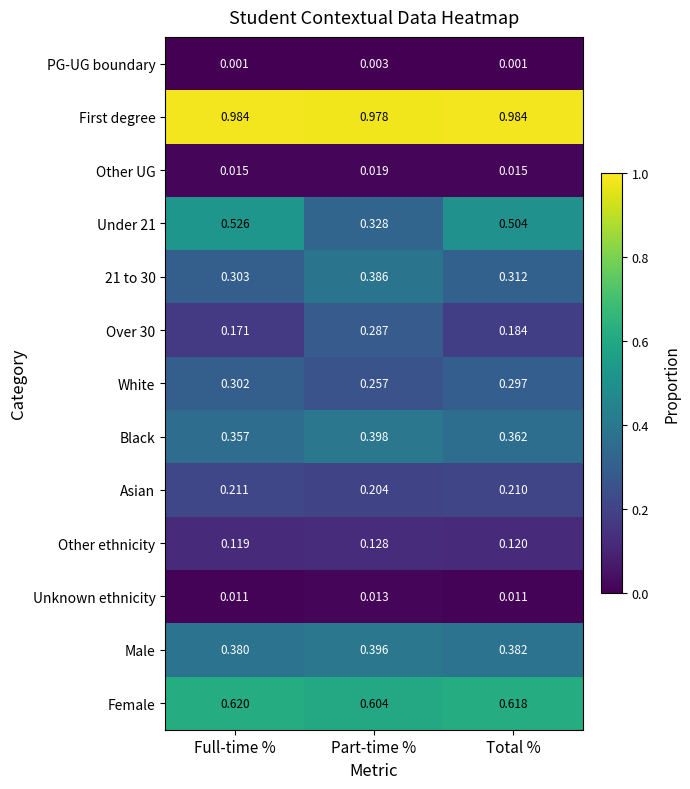

Where is Other ethnicity nearest to the value 0?

Full-time %